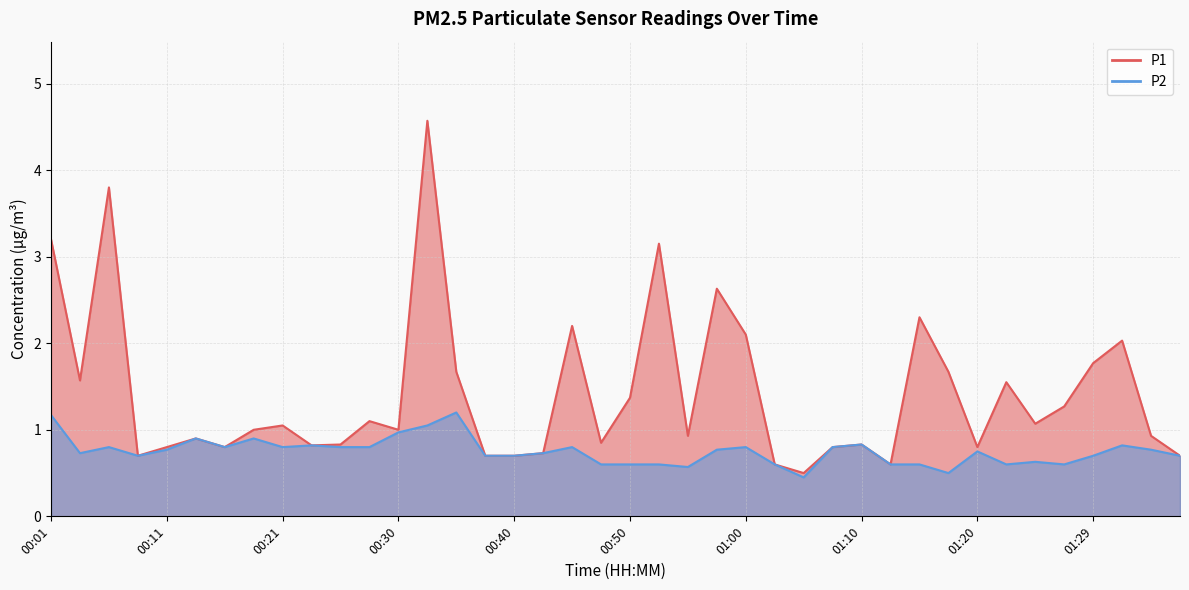

Which series has the widest spread of values?

P1